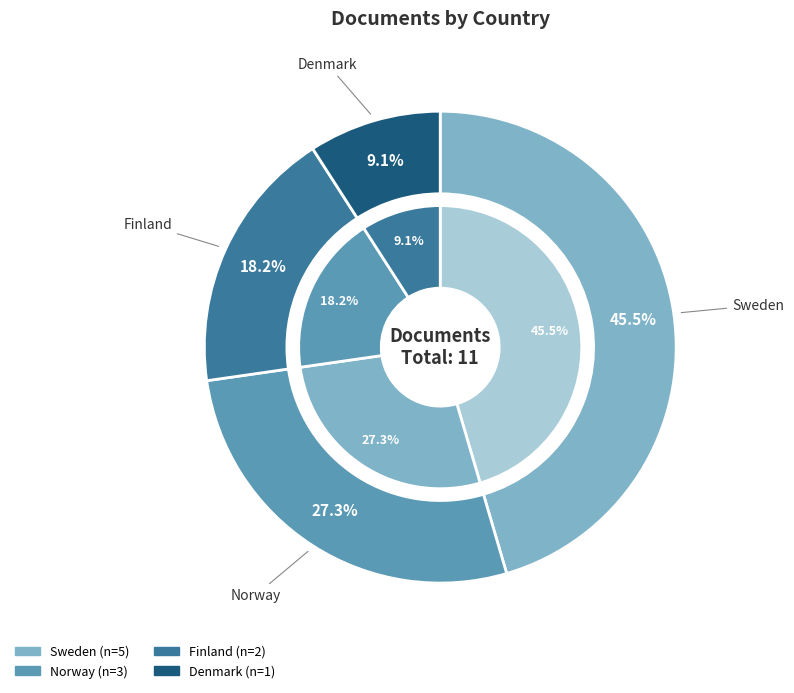

What percentage is NOT represented by Norway?

72.7%